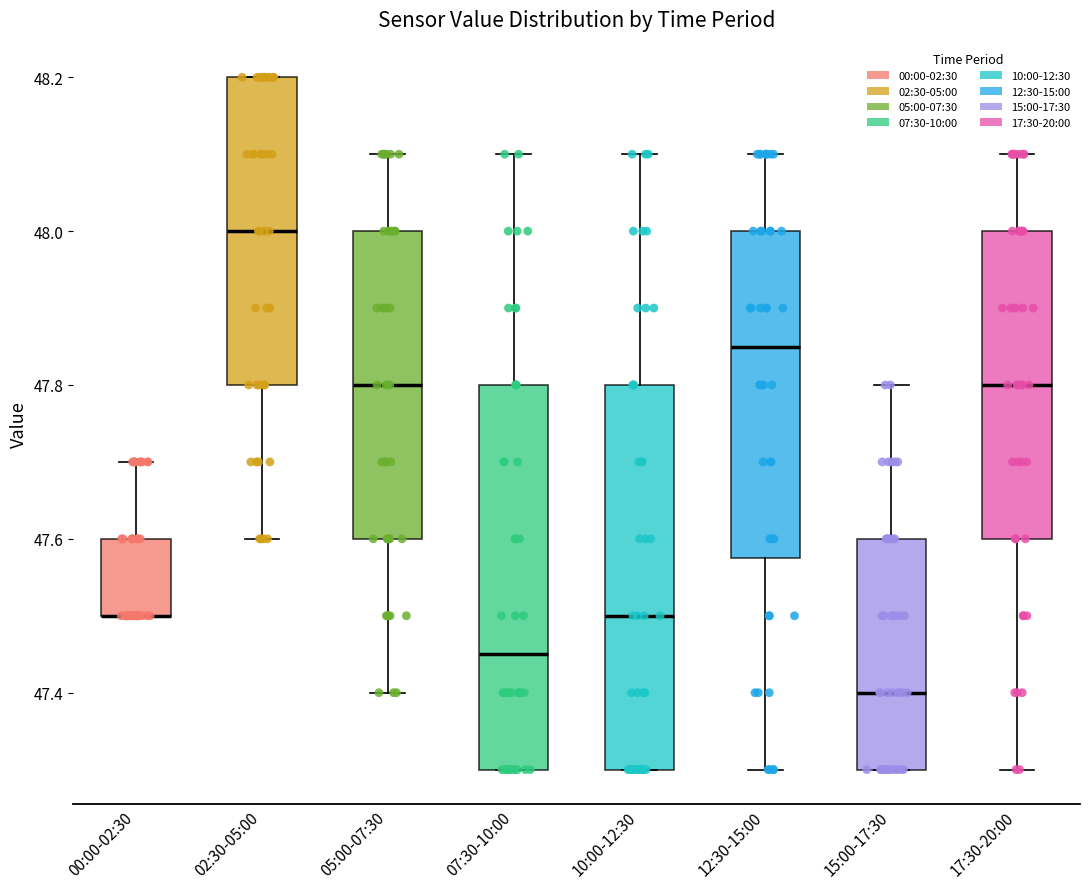

Reading left to right, transcribe this box plot: for each box, give where its median line is, the range the box spans, and where its two whiskers end, as read against the y-axis. The values are not printed on the chart, so give them approximately, as read against the axis.

00:00-02:30: median 47.50 (drawn on the box's lower edge), box 47.50 to 47.60, whiskers 47.50 to 47.70
02:30-05:00: median 48.00, box 47.80 to 48.20, whiskers 47.60 to 48.20
05:00-07:30: median 47.80, box 47.60 to 48.00, whiskers 47.40 to 48.10
07:30-10:00: median 47.46, box 47.30 to 47.80, whiskers 47.30 to 48.10
10:00-12:30: median 47.50, box 47.30 to 47.80, whiskers 47.30 to 48.10
12:30-15:00: median 47.86, box 47.58 to 48.00, whiskers 47.30 to 48.10
15:00-17:30: median 47.40, box 47.30 to 47.60, whiskers 47.30 to 47.80
17:30-20:00: median 47.80, box 47.60 to 48.00, whiskers 47.30 to 48.10